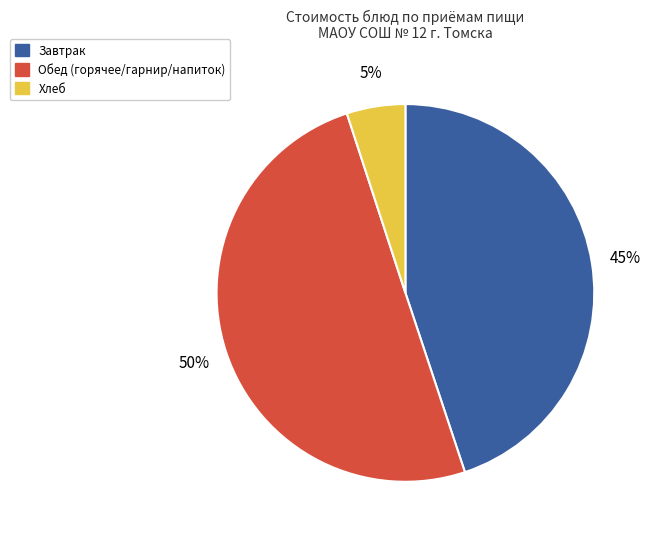

To the nearest percent, what is the average slice percentage?

33%